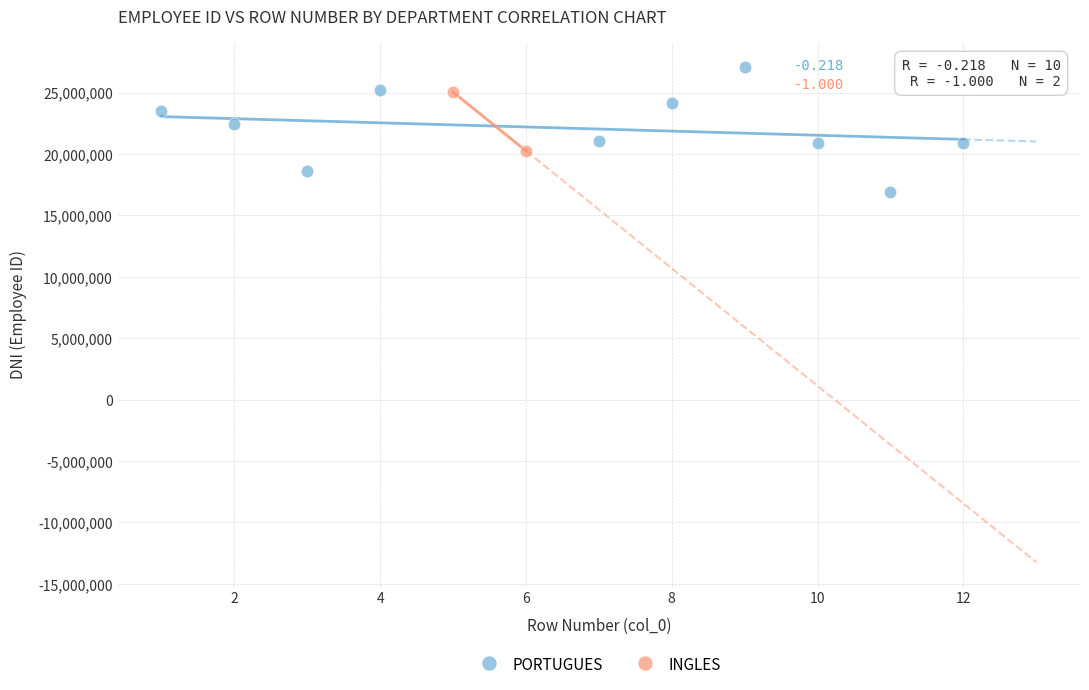

What are all the series names shown in the legend?

PORTUGUES, INGLES